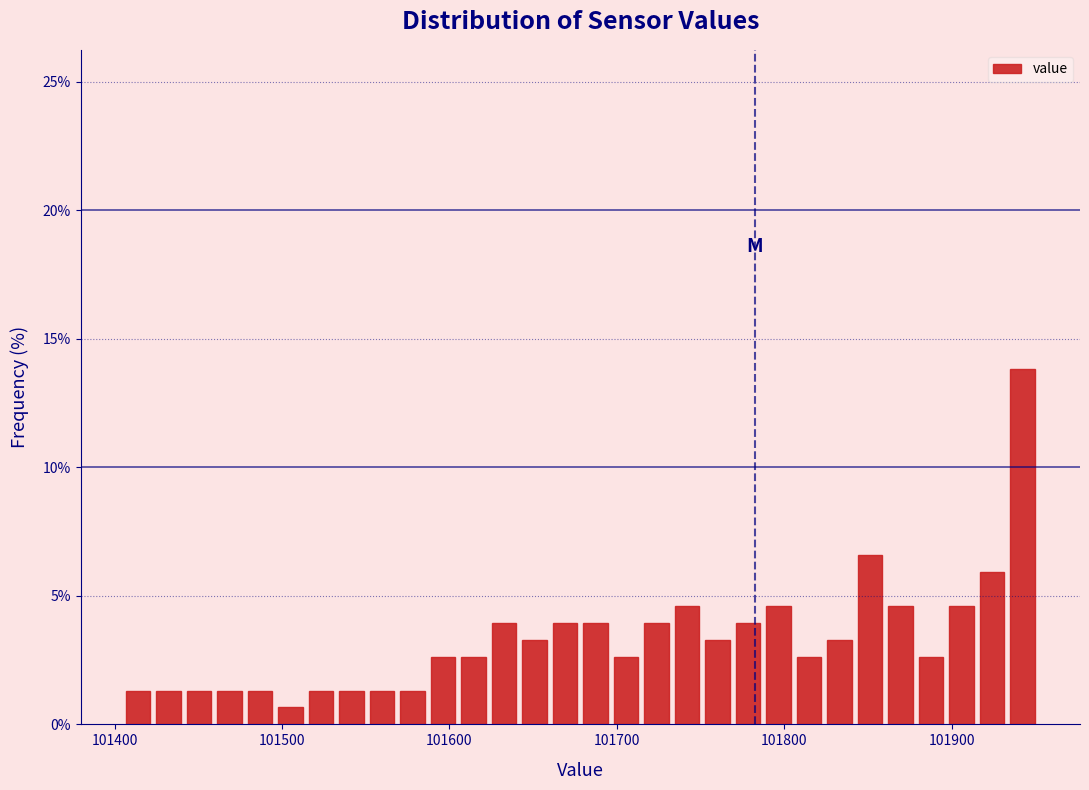

Around what value on the x-axis is the tallest bar? Give the approximate position of its centre, as read against the axis.

101940